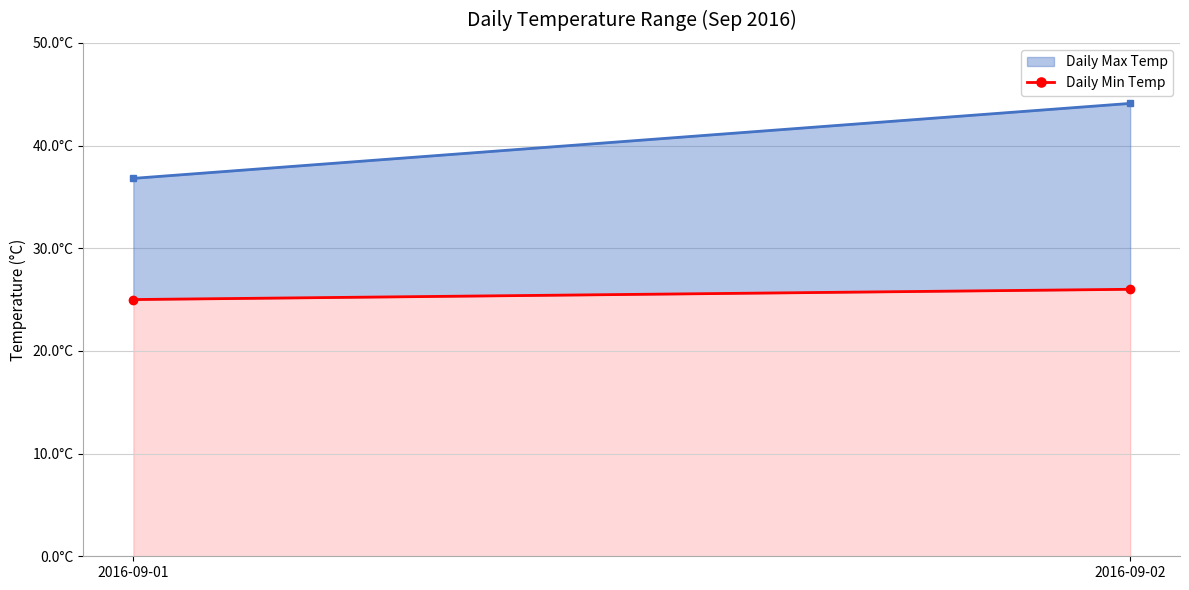

At how many categories does at least one series exceed 37?

1